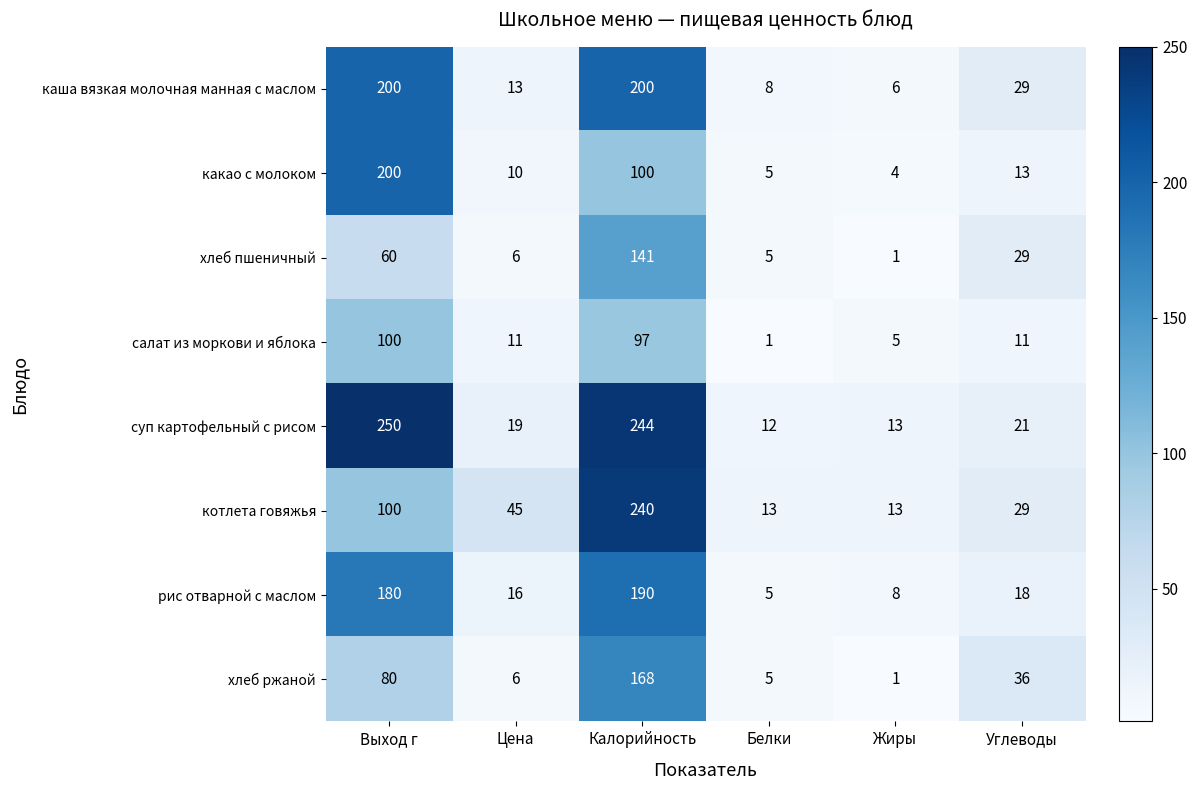

Which category has the lowest value in the суп картофельный с рисом series?

Белки